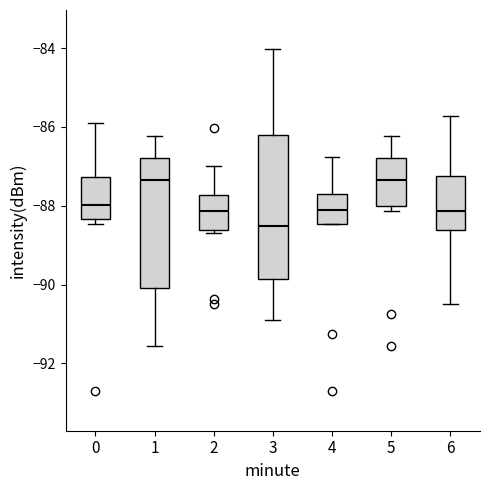

Reading left to right, transcribe this box plot: for each box, give where its median line is, the range the box spans, and where its two whiskers end, as read against the y-axis. The values are not printed on the chart, so give them approximately, as read against the axis.

0: median -88.0, box -88.4 to -87.2, whiskers -88.4 (just below the box's lower edge) to -86.0
1: median -87.4, box -90.0 to -86.8, whiskers -91.6 to -86.2
2: median -88.2, box -88.6 to -87.8, whiskers -88.6 (just below the box's lower edge) to -87.0
3: median -88.6, box -89.8 to -86.2, whiskers -90.8 to -84.0
4: median -88.0, box -88.4 to -87.6, whiskers -88.4 to -86.8
5: median -87.4, box -88.0 to -86.8, whiskers -88.2 to -86.2
6: median -88.2, box -88.6 to -87.2, whiskers -90.4 to -85.8